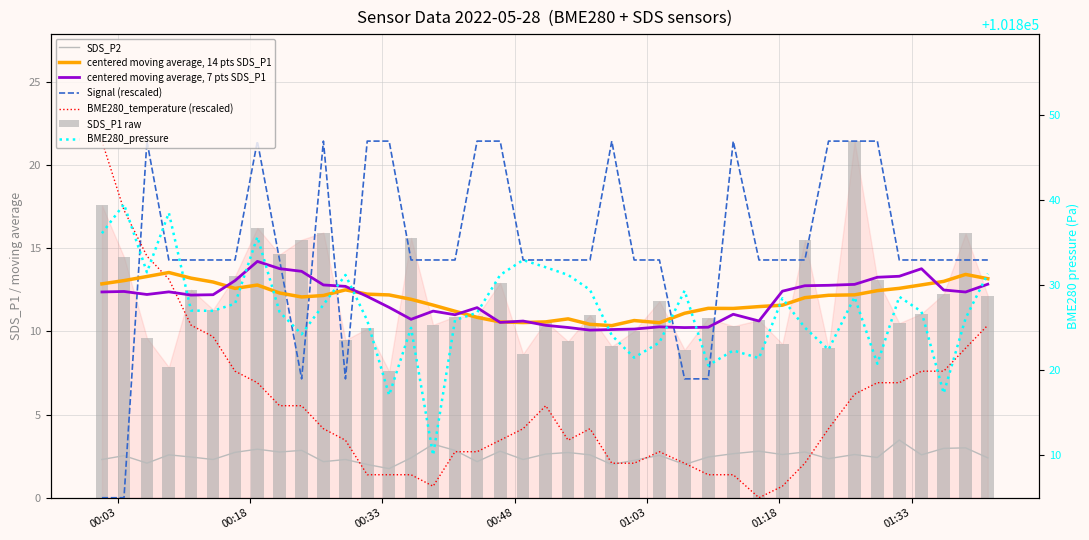

How many values in Signal are above zero?

38